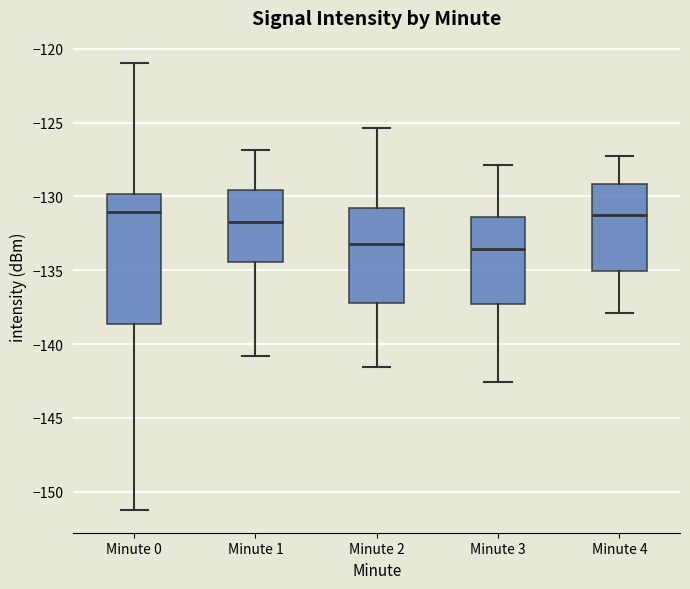

Reading left to right, read every box against the y-axis: the position of its median line, the range the box covers, and the ends of its whiskers. The values are not printed on the chart, so give them approximately, as read against the axis.

Minute 0: median -131.0, box -138.5 to -130.0, whiskers -151.5 to -121.0
Minute 1: median -131.5, box -134.5 to -129.5, whiskers -141.0 to -127.0
Minute 2: median -133.0, box -137.0 to -131.0, whiskers -141.5 to -125.5
Minute 3: median -133.5, box -137.5 to -131.5, whiskers -142.5 to -128.0
Minute 4: median -131.0, box -135.0 to -129.0, whiskers -138.0 to -127.0